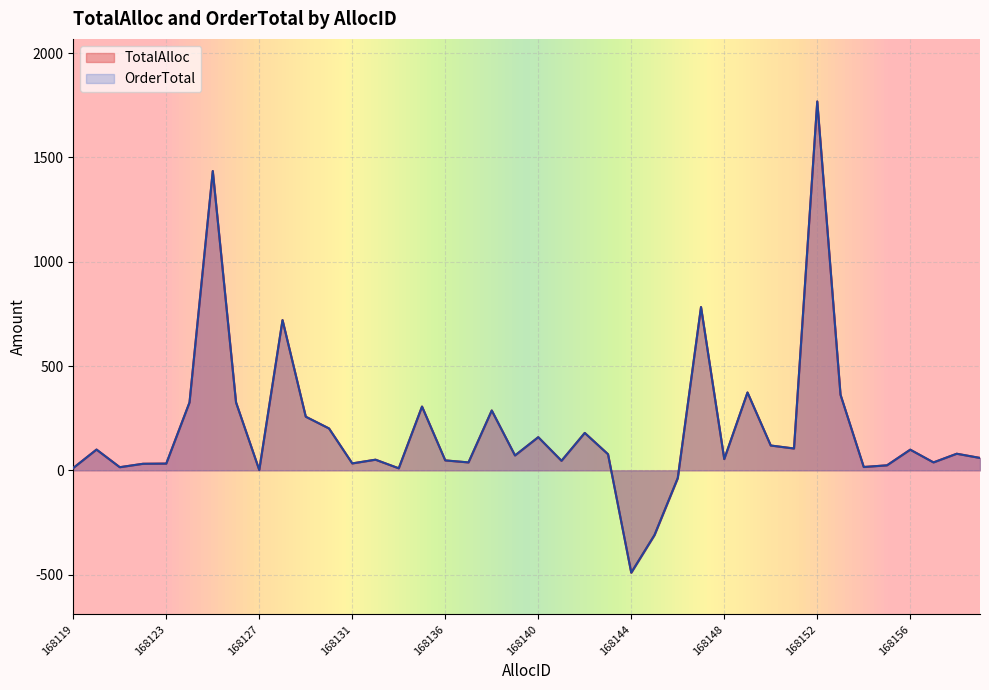

How many positive values does the OrderTotal series have?

37